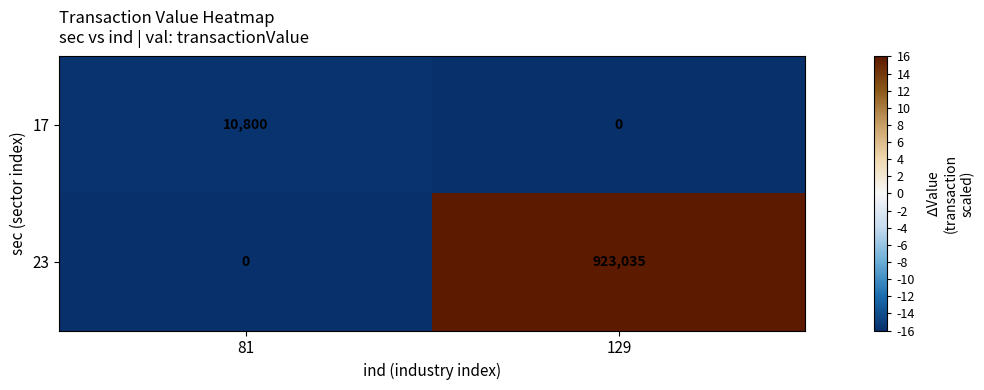

Which series has the largest total across all categories?

23